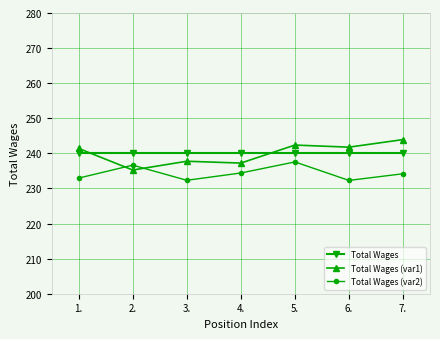

What is the greatest value displayed?

243.9